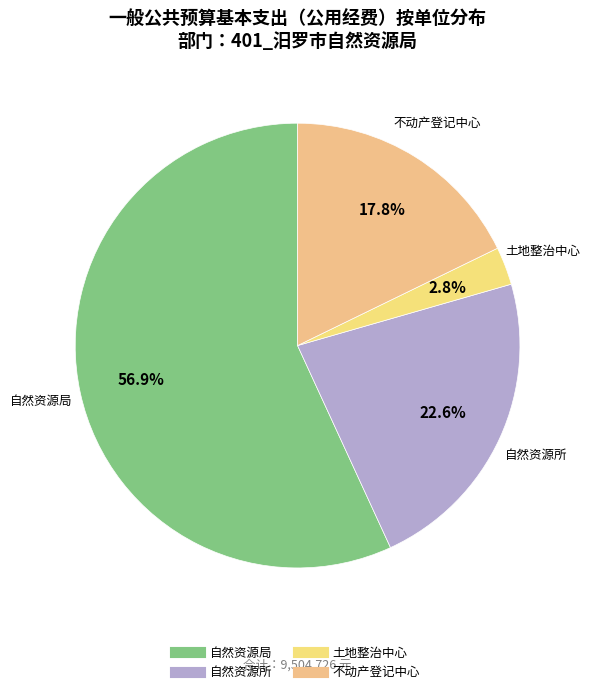

How many segments does this pie chart have?

4